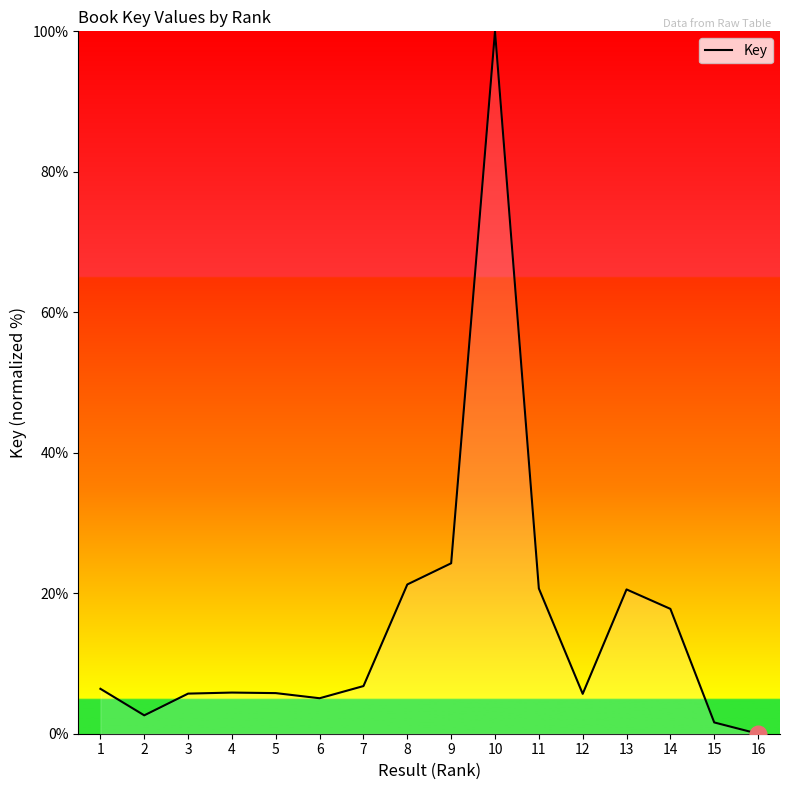

Where is the data nearest to the value 50?

9